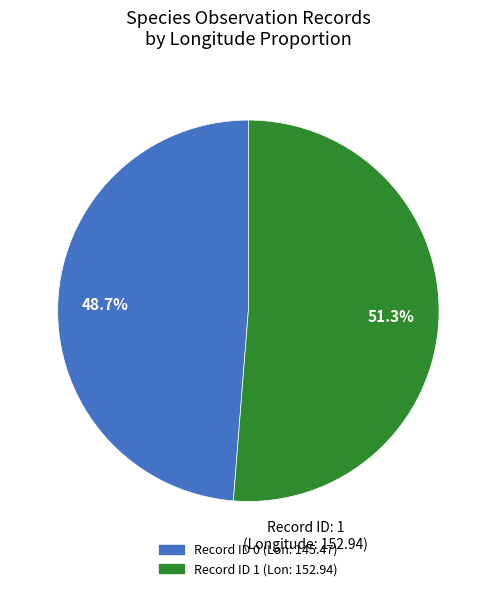

Is there a majority slice in this chart?

Yes